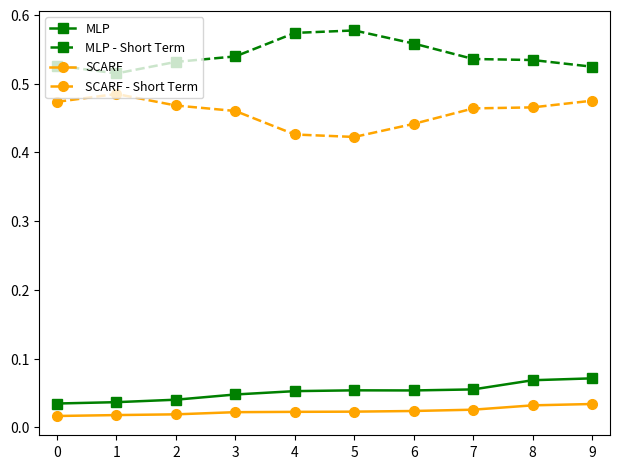

Is the value of MLP - Short Term at 6 greater than the value of MLP at 6?

Yes